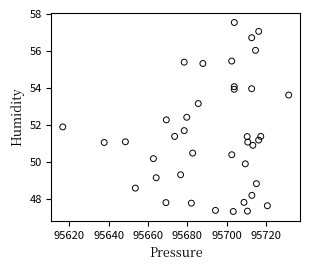

What is the range of X values (max minus min)?

114.8